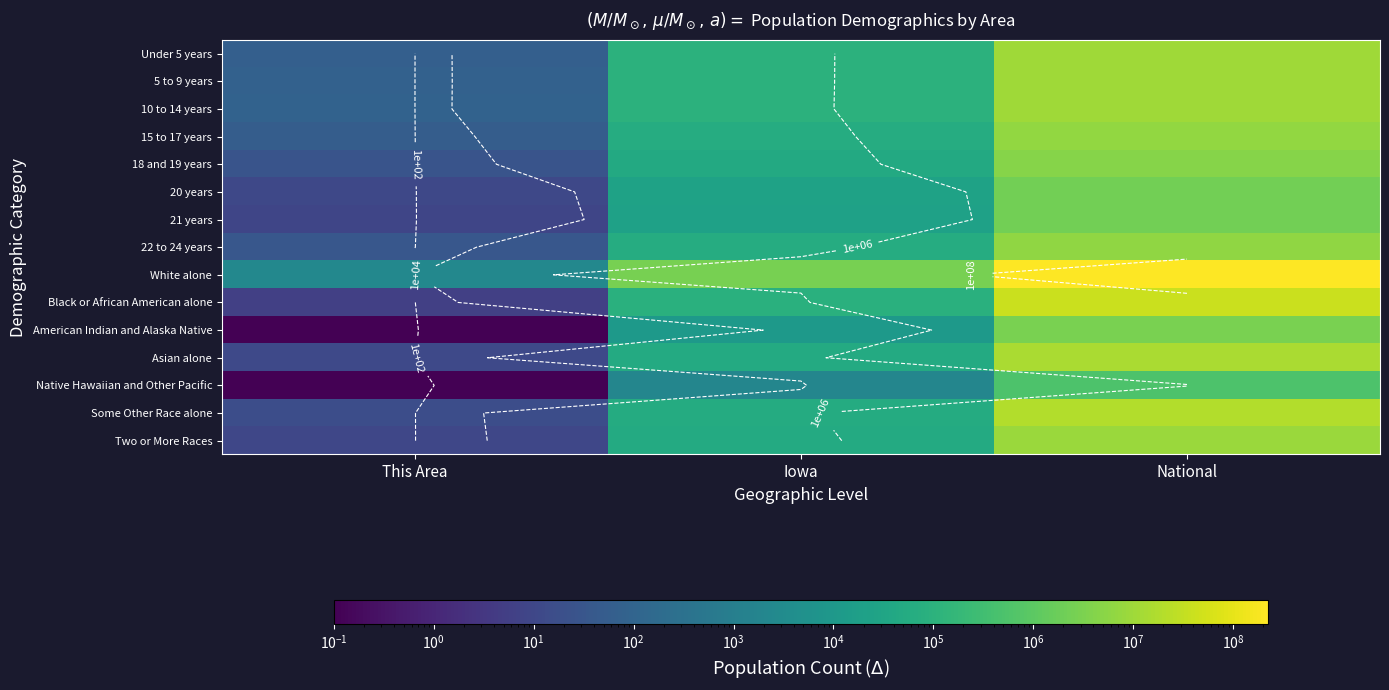

At which category does the chart reach its minimum across all series?

This Area